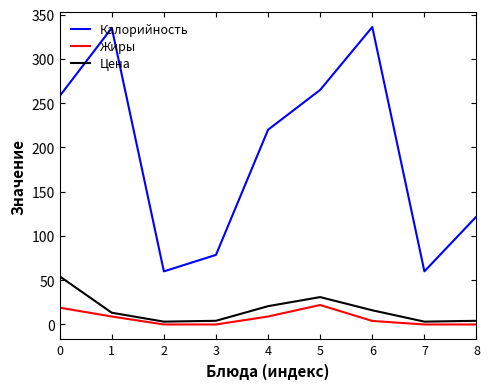

Rank the series by their maximum value, from lowest to highest.

Жиры, Цена, Калорийность